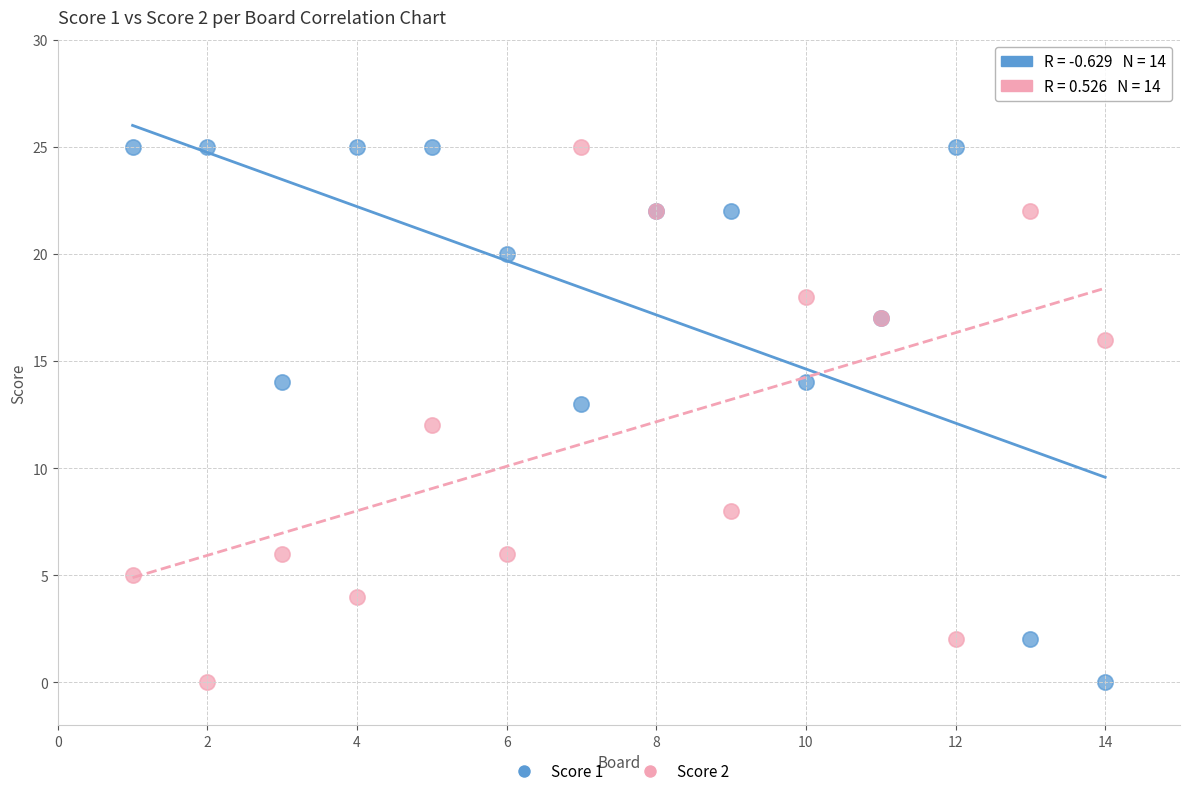

What is the X range (max minus min) for the scatter plot?

13